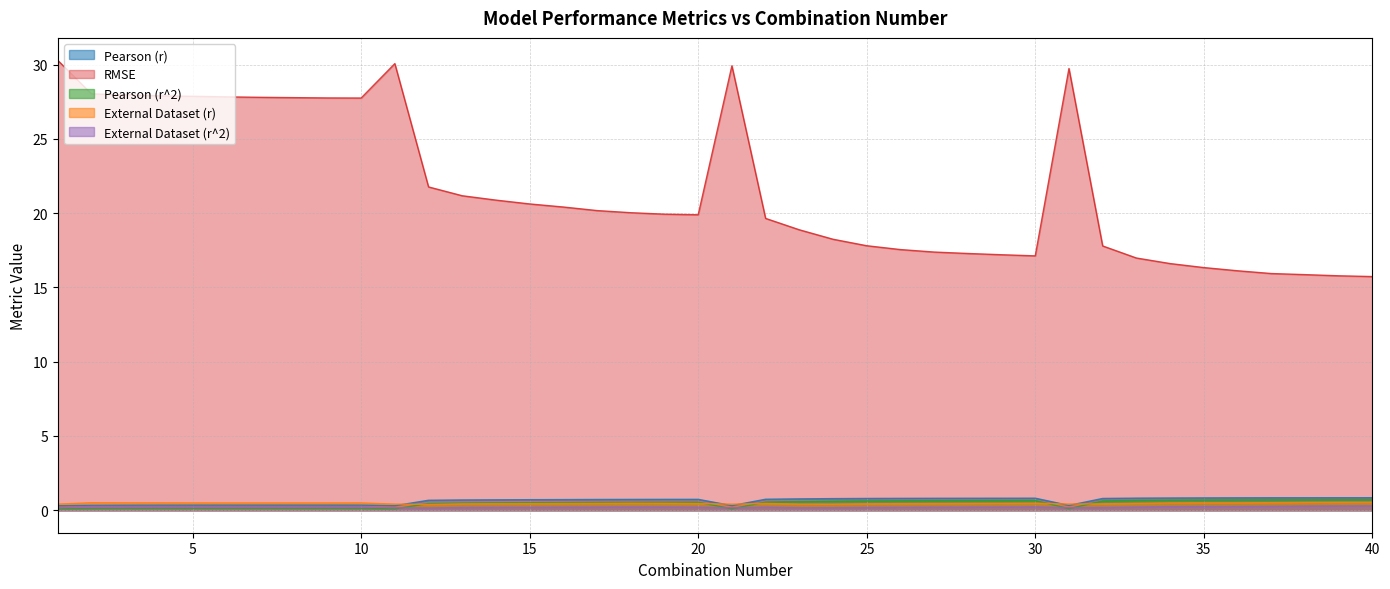

At how many categories does at least one series exceed 18?

25